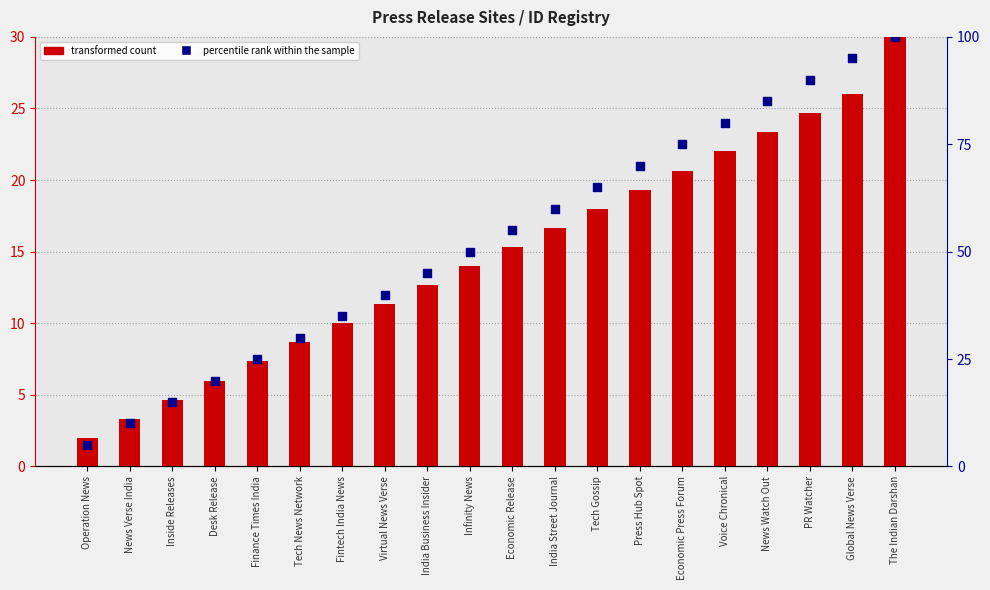

At which category is the sum across all series the highest?

The Indian Darshan